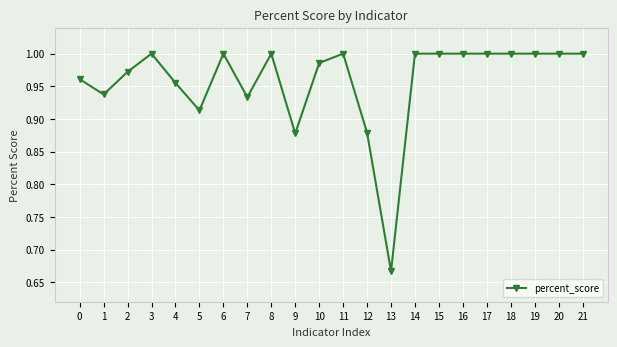

True or false: the data has more than 2 interior local peaks.

True